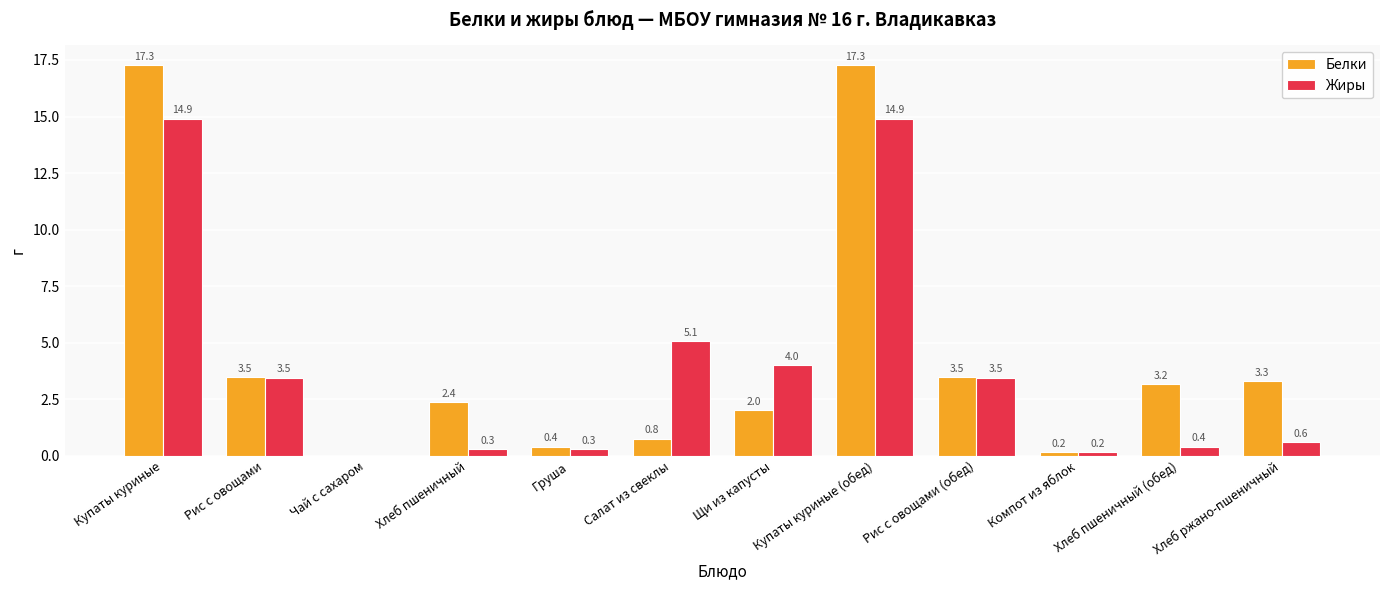

Which series has the largest total across all categories?

Белки